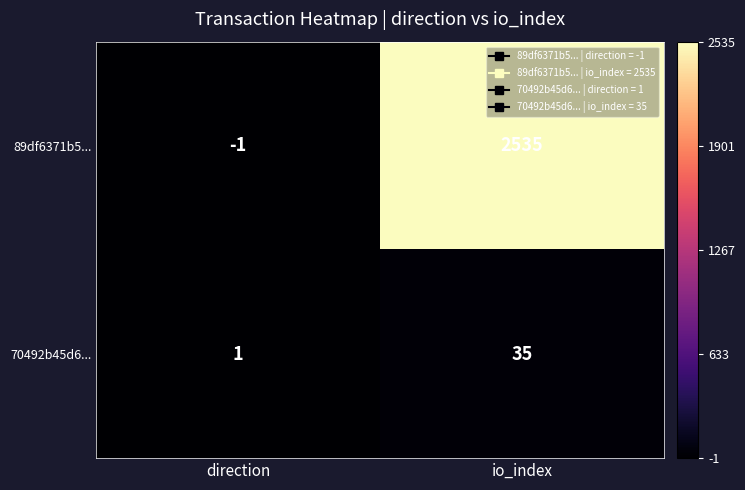

What is the minimum value shown in the chart?

-1